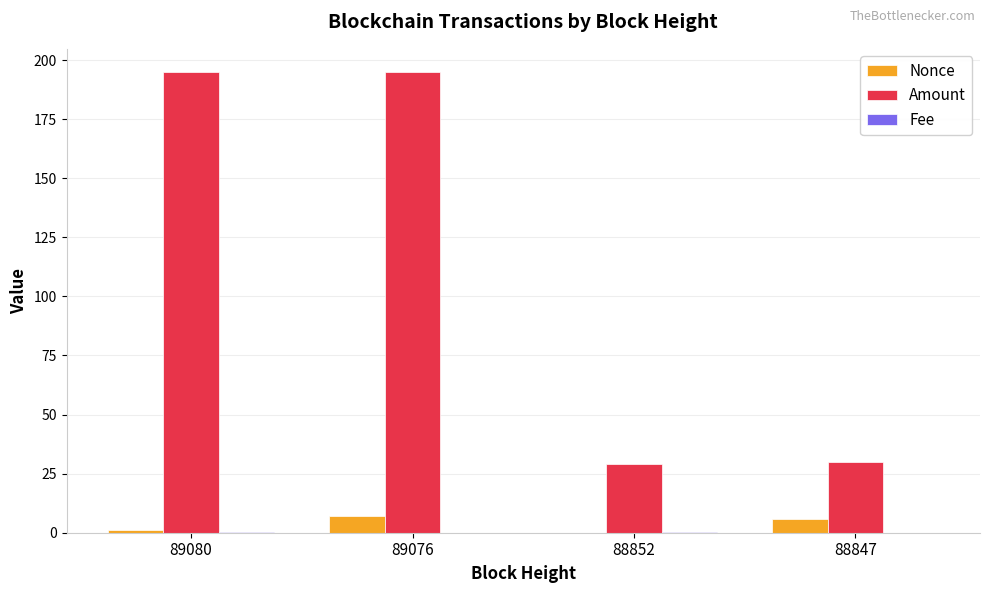

Which series has the largest total across all categories?

Amount